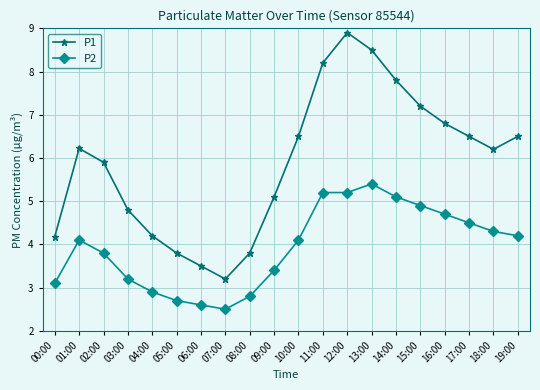

How many values in the P1 series exceed 6?

11